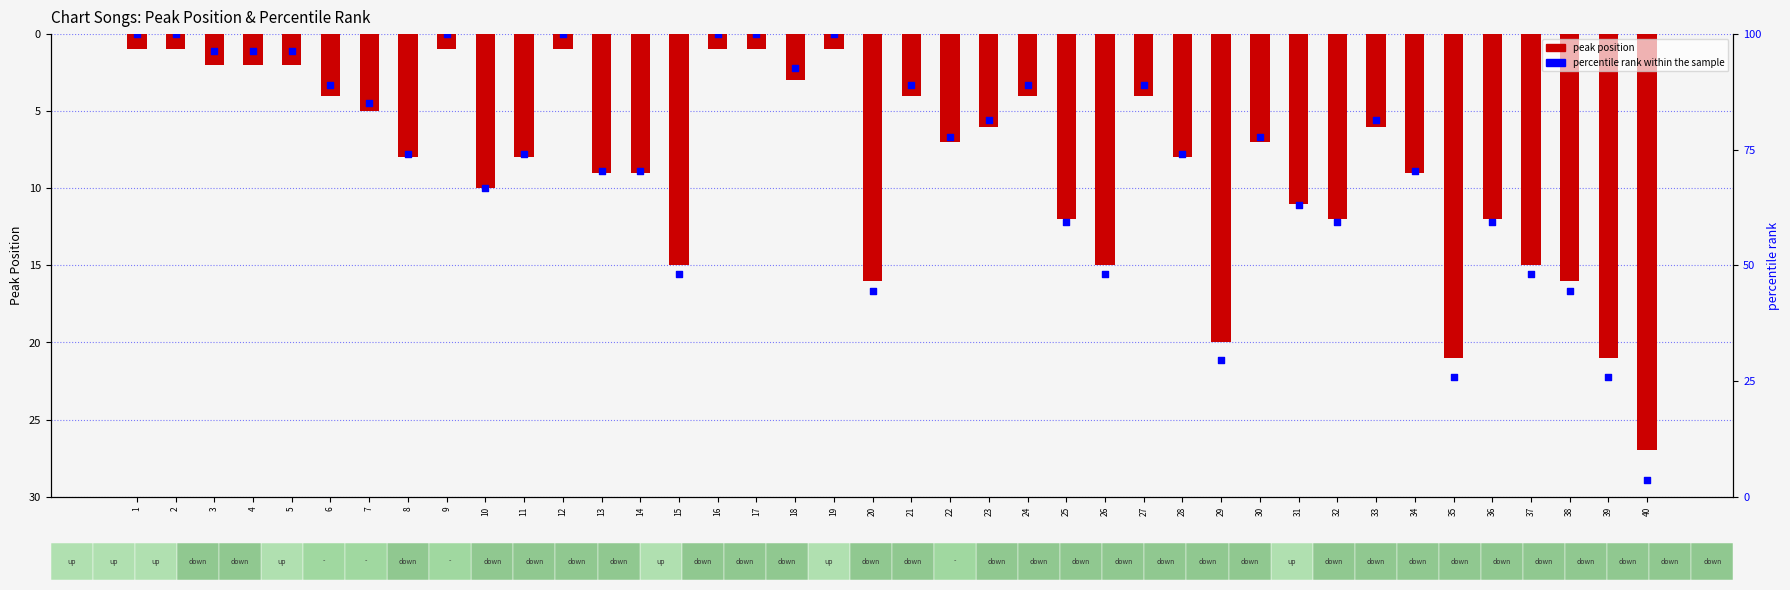

At how many categories does at least one series exceed 24?

40